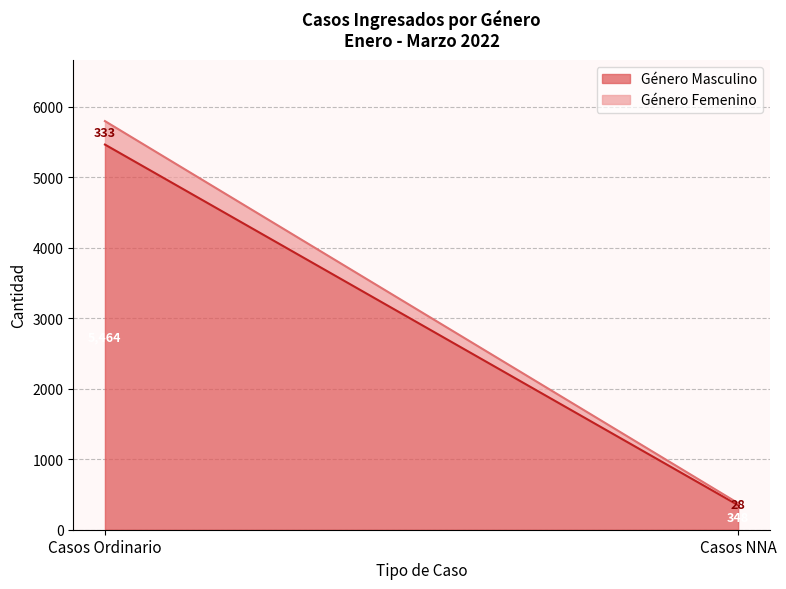

At which label does Género Masculino reach its peak?

Casos Ordinario